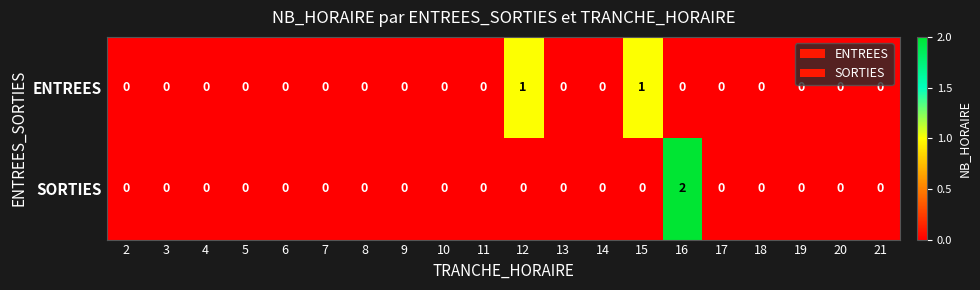

Which series has the largest range (max minus min)?

SORTIES